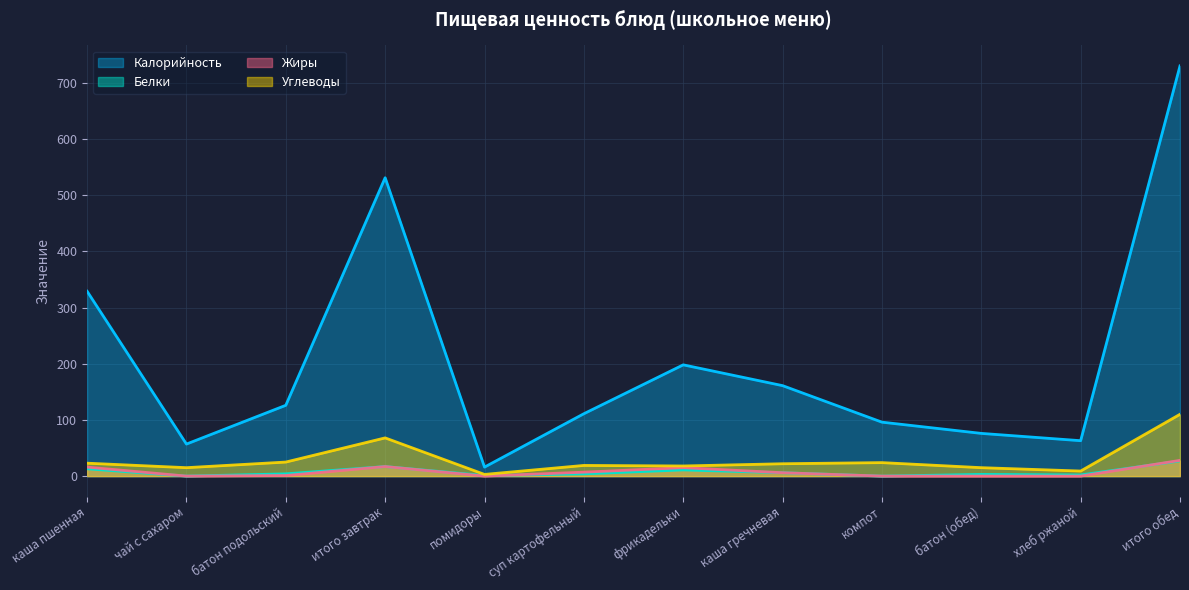

Which series has the largest range (max minus min)?

Калорийность